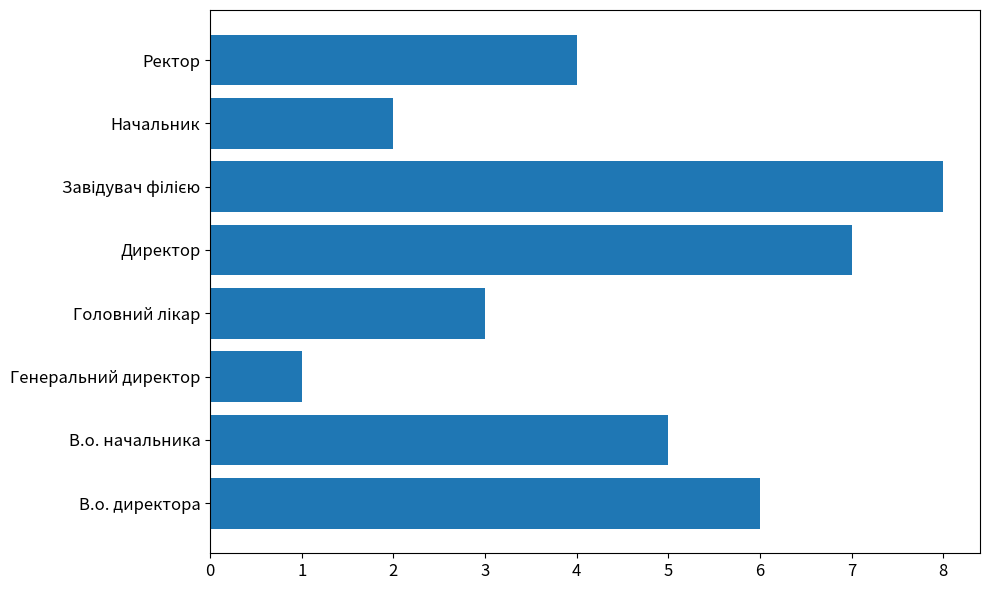

How many series are shown in this chart?

1